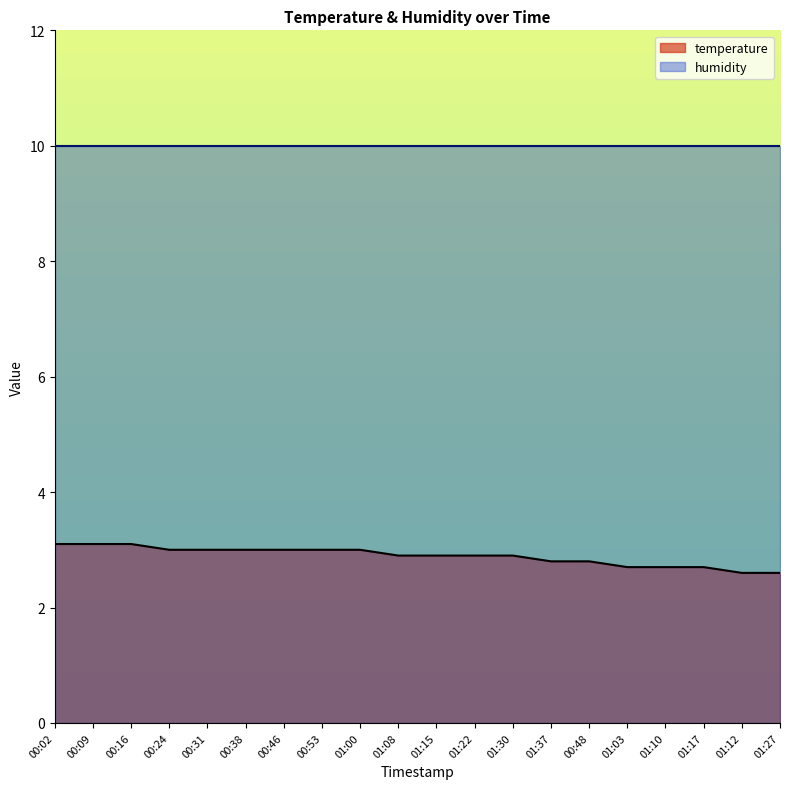

What is the difference between the maximum and minimum values?

0.5